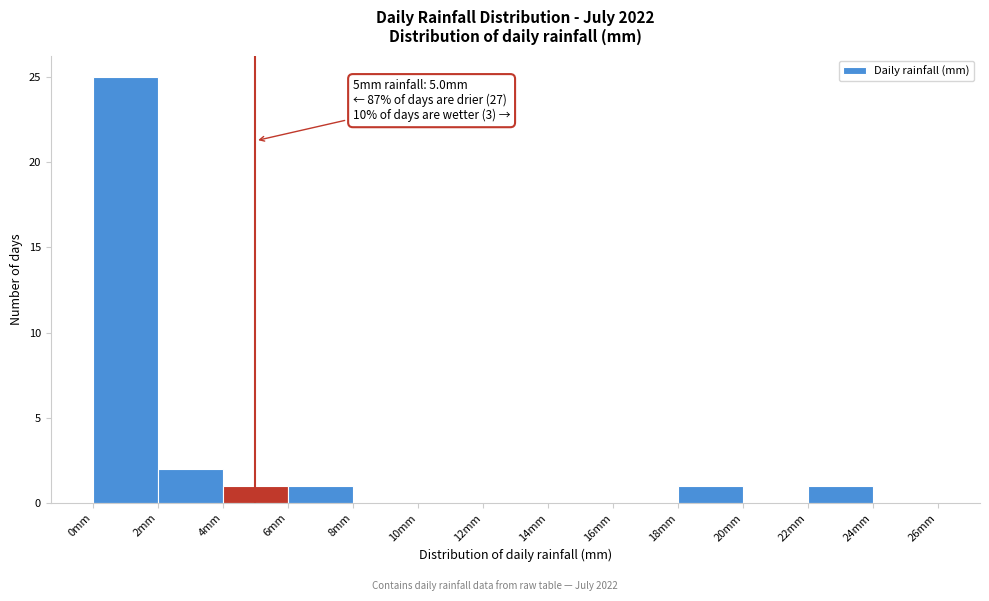

Over which range of the x-axis is the bar tallest?

0 to 2